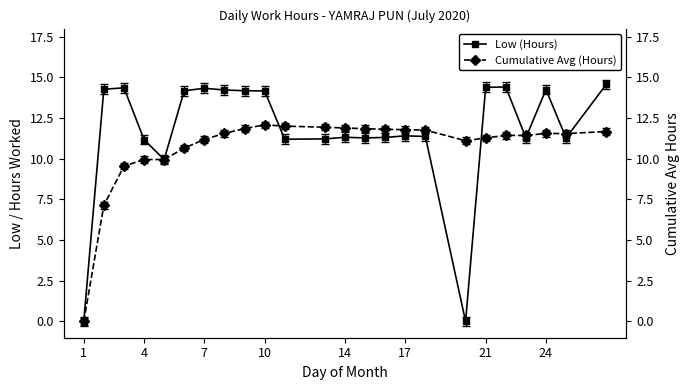

True or false: Low (Hours) has a value of 6.1 at 17.

False